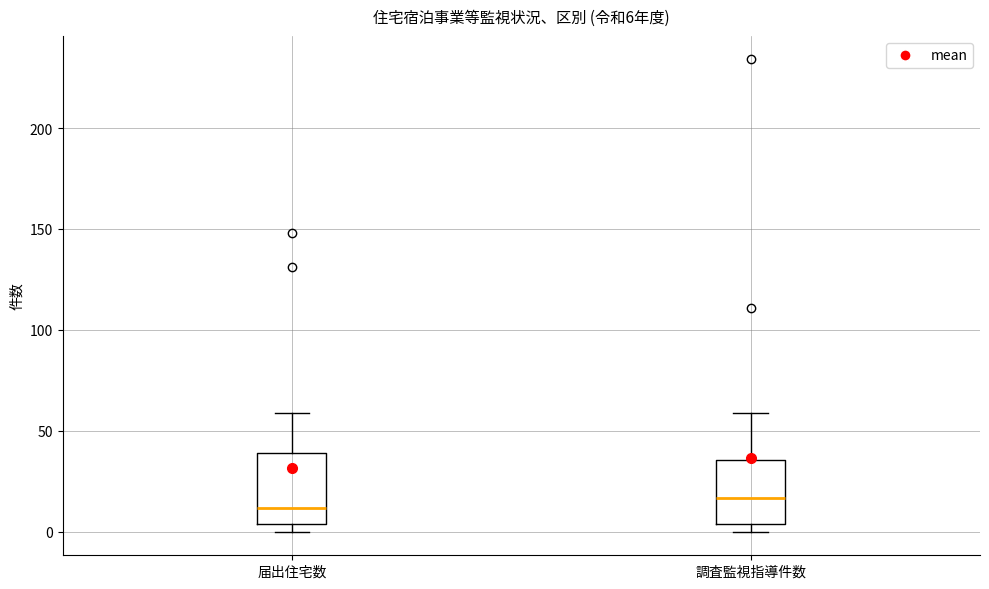

Which box has the lowest median line?

届出住宅数